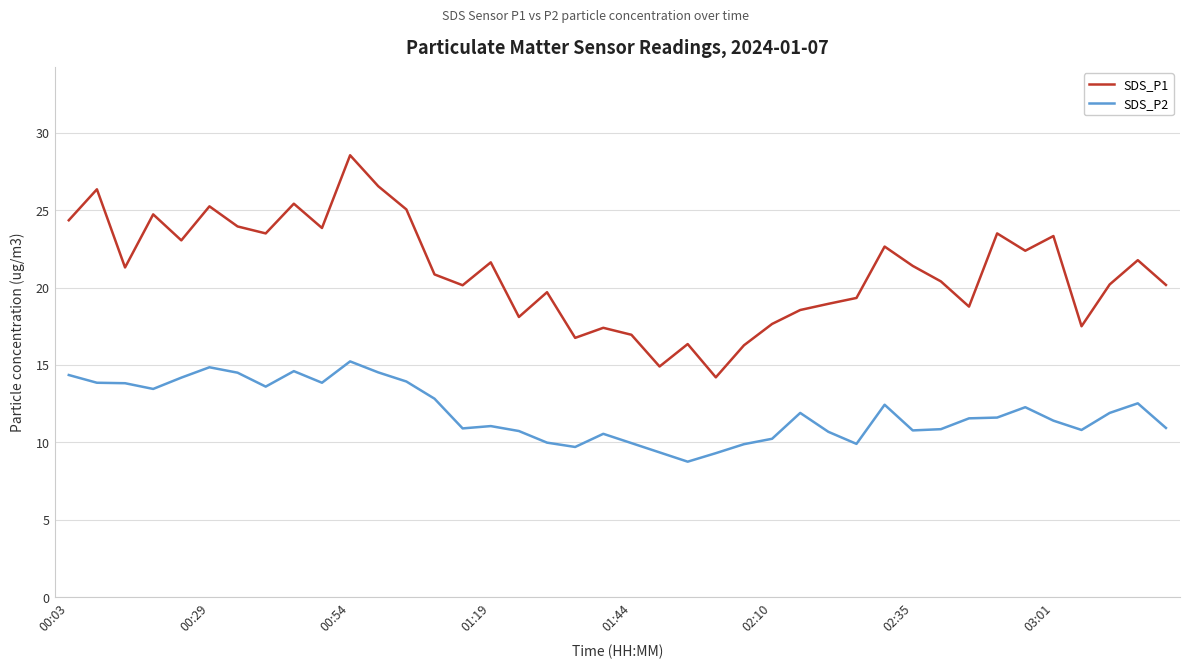

Rank the series by their average value, from lowest to highest.

SDS_P2, SDS_P1